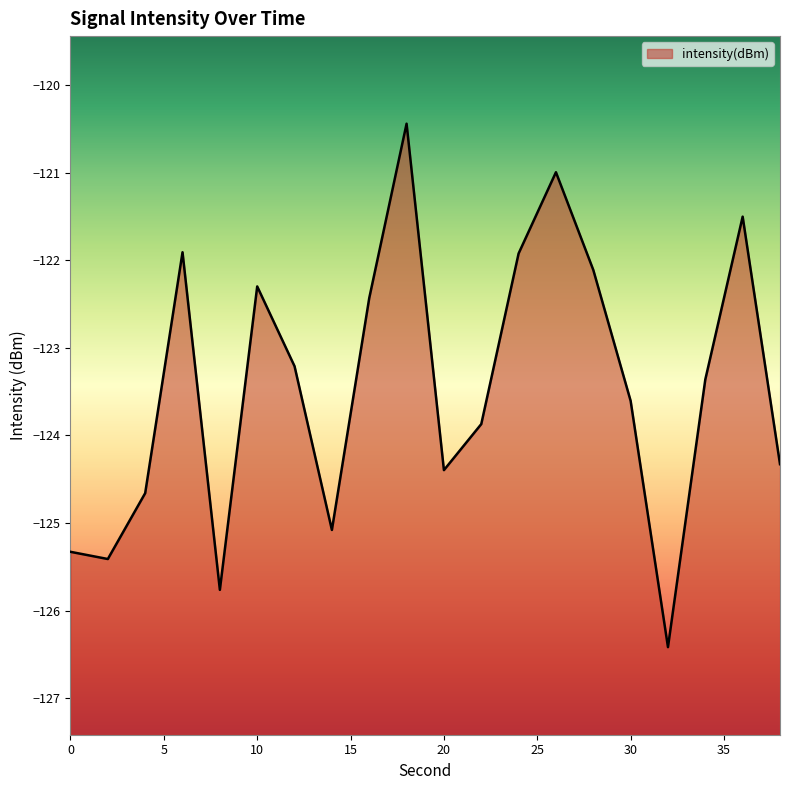

Count the number of values greater than -123.

8